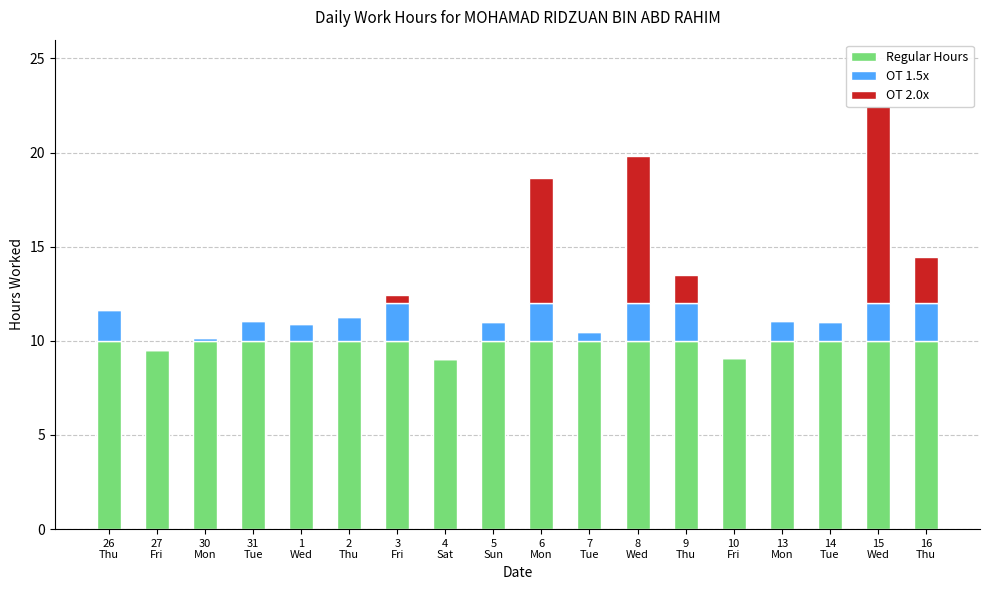

Reading left to right, transcribe all the data shown in this chart.

Regular Hours: 26
Thu=10.0	27
Fri=9.5	30
Mon=10.0	31
Tue=10.0	1
Wed=10.0	2
Thu=10.0	3
Fri=10.0	4
Sat=9.0	5
Sun=10.0	6
Mon=10.0	7
Tue=10.0	8
Wed=10.0	9
Thu=10.0	10
Fri=9.1	13
Mon=10.0	14
Tue=10.0	15
Wed=10.0	16
Thu=10.0
OT 1.5x: 26
Thu=1.6	27
Fri=0.0	30
Mon=0.2	31
Tue=1.0	1
Wed=0.9	2
Thu=1.3	3
Fri=2.0	4
Sat=0.0	5
Sun=1.0	6
Mon=2.0	7
Tue=0.5	8
Wed=2.0	9
Thu=2.0	10
Fri=0.0	13
Mon=1.0	14
Tue=1.0	15
Wed=2.0	16
Thu=2.0
OT 2.0x: 26
Thu=0.0	27
Fri=0.0	30
Mon=0.0	31
Tue=0.0	1
Wed=0.0	2
Thu=0.0	3
Fri=0.4	4
Sat=0.0	5
Sun=0.0	6
Mon=6.7	7
Tue=0.0	8
Wed=7.8	9
Thu=1.5	10
Fri=0.0	13
Mon=0.0	14
Tue=0.0	15
Wed=10.5	16
Thu=2.4